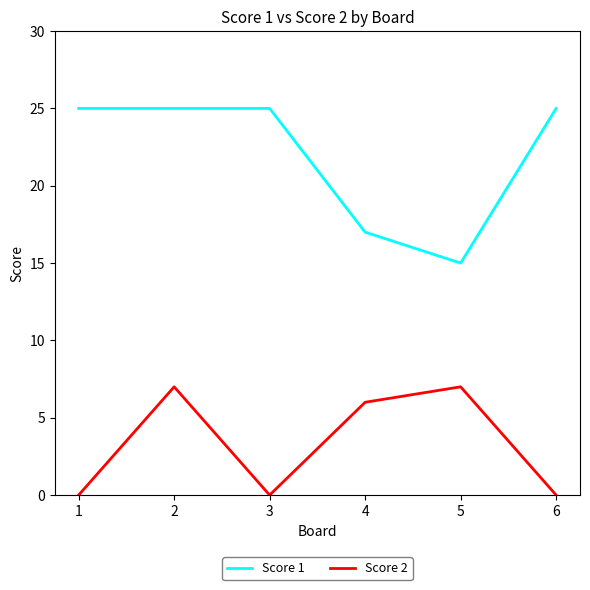

Read the Score 2 value at 4.

6